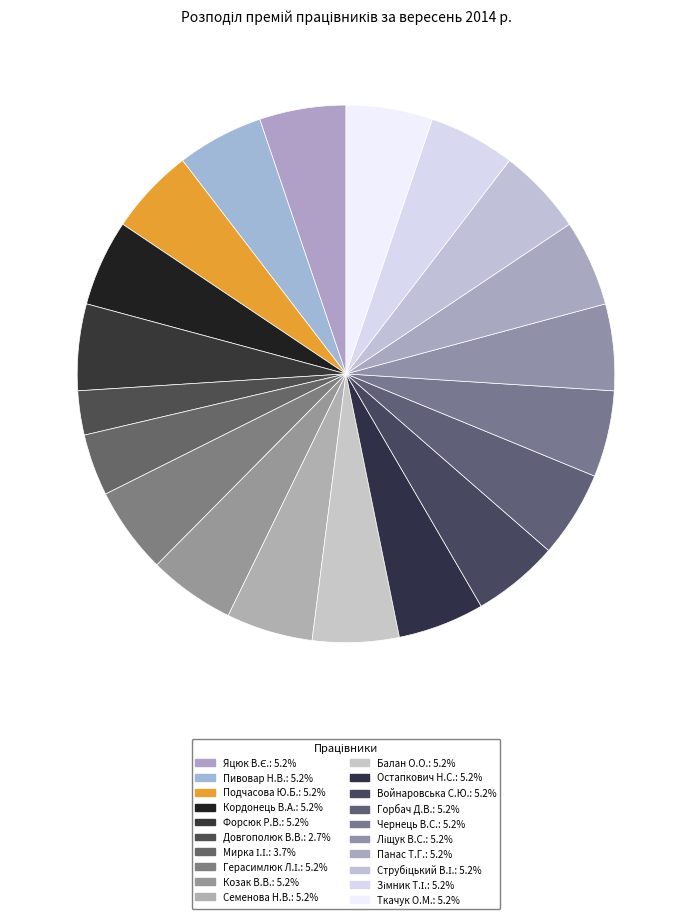

How many slices are in this pie chart?

20